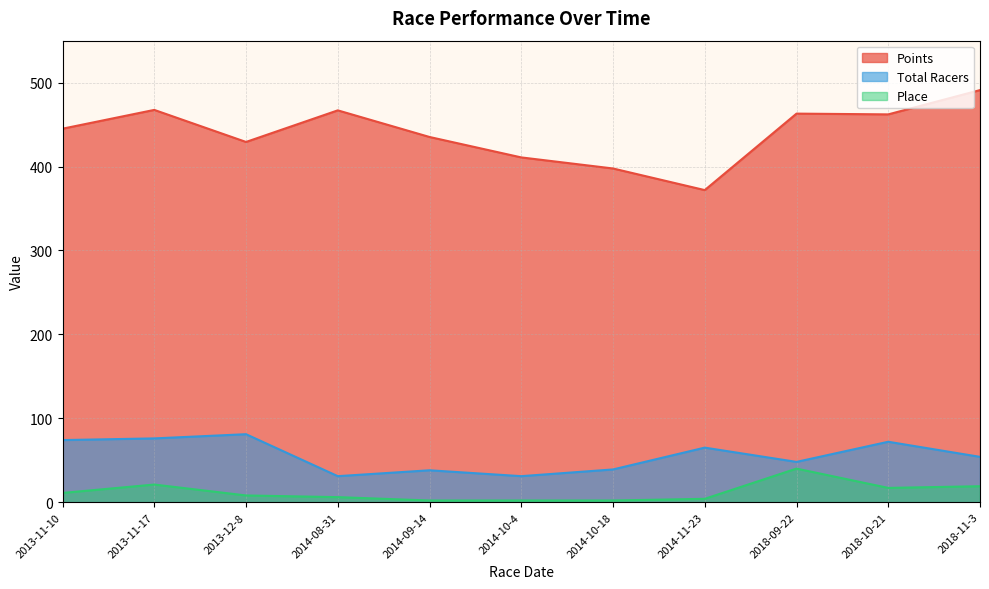

Where is the first local maximum for Points?

2013-11-17